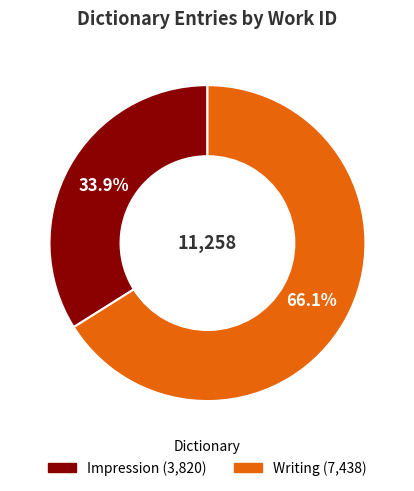

Between Writing and Impression, which is larger?

Writing